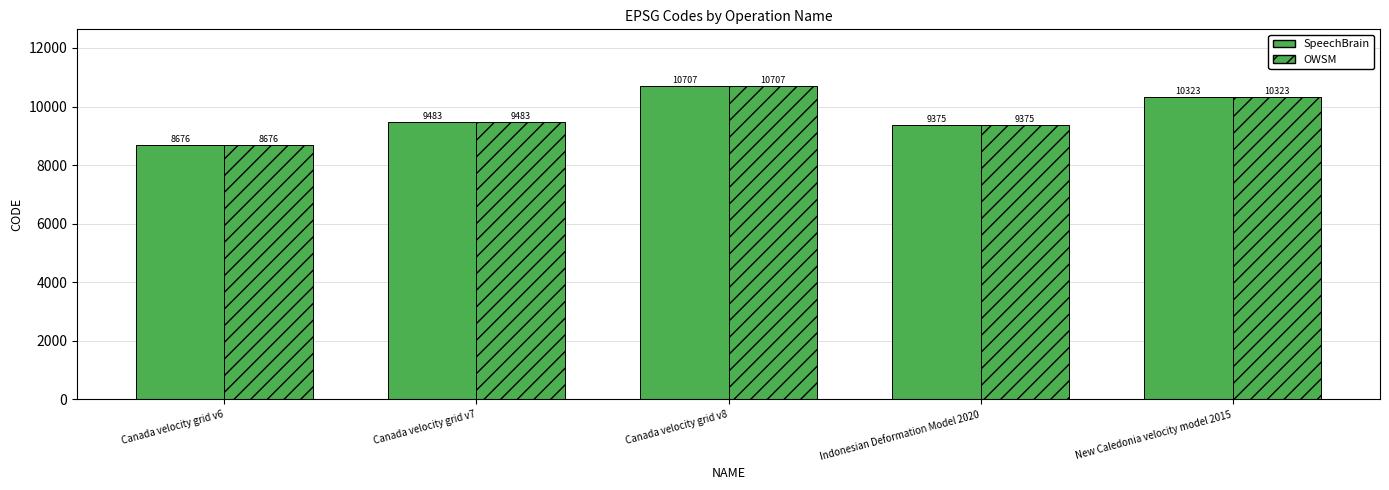

Does the chart contain stacked bars?

No